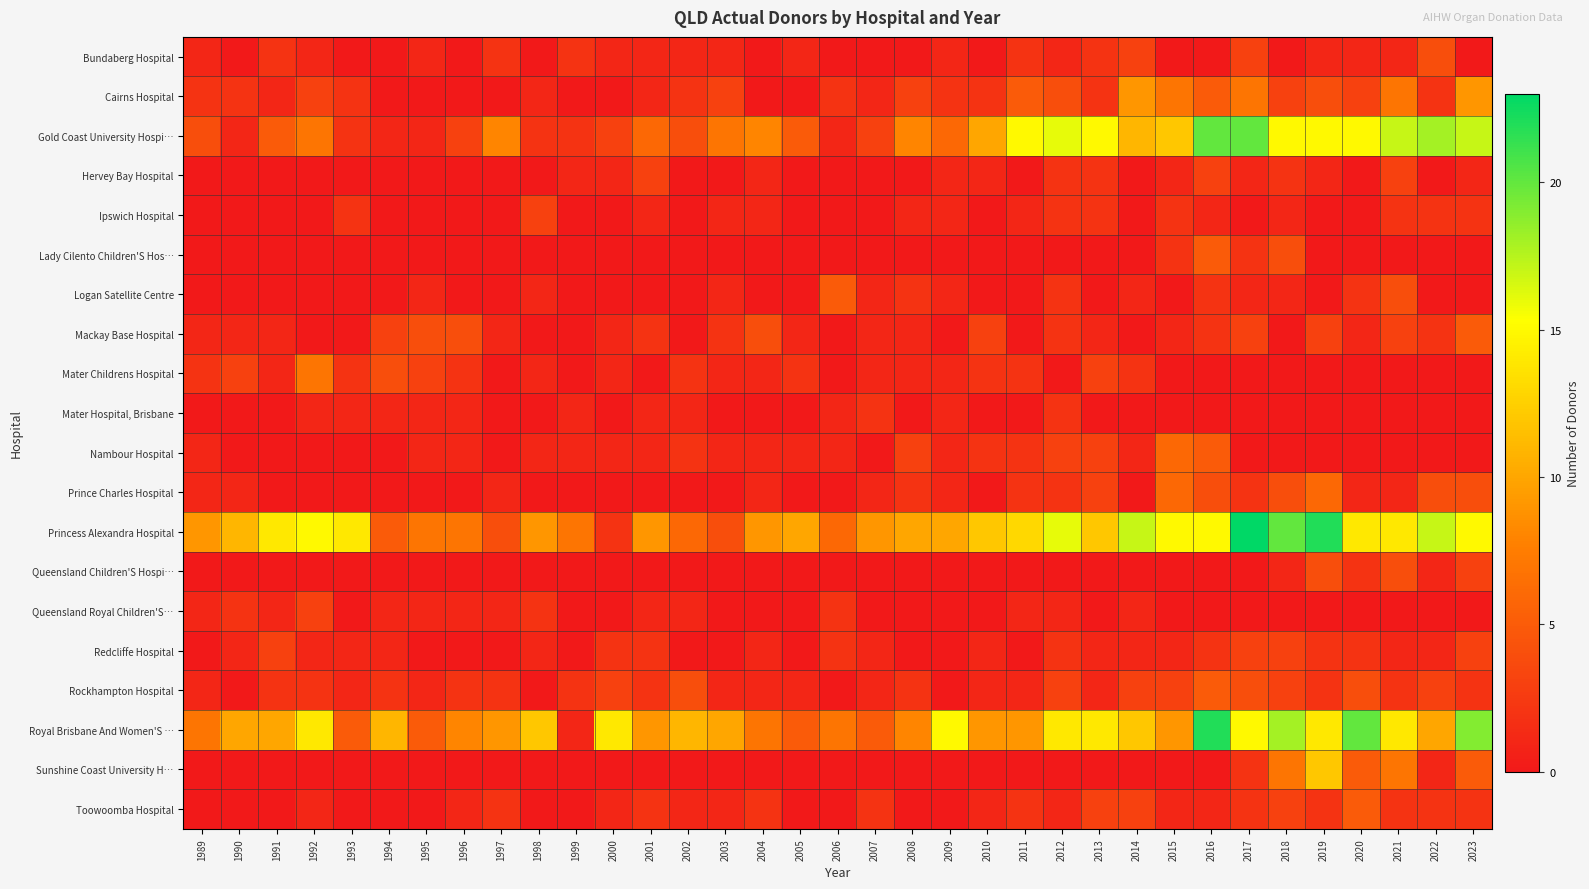

Reading left to right, list all the values displayed in this chart.

Bundaberg Hospital: 1989=1	1990=0	1991=2	1992=1	1993=0	1994=0	1995=1	1996=0	1997=2	1998=0	1999=2	2000=1	2001=1	2002=1	2003=1	2004=0	2005=1	2006=0	2007=0	2008=0	2009=1	2010=0	2011=2	2012=1	2013=2	2014=3	2015=0	2016=0	2017=3	2018=0	2019=1	2020=1	2021=1	2022=4	2023=0
Cairns Hospital: 1989=2	1990=2	1991=1	1992=3	1993=2	1994=0	1995=0	1996=0	1997=0	1998=1	1999=0	2000=0	2001=1	2002=2	2003=3	2004=0	2005=0	2006=2	2007=1	2008=3	2009=2	2010=2	2011=5	2012=4	2013=2	2014=9	2015=7	2016=5	2017=7	2018=3	2019=4	2020=3	2021=7	2022=2	2023=9
Gold Coast University Hospi…: 1989=4	1990=1	1991=5	1992=7	1993=2	1994=1	1995=1	1996=3	1997=8	1998=2	1999=2	2000=3	2001=6	2002=4	2003=7	2004=8	2005=5	2006=1	2007=3	2008=8	2009=6	2010=10	2011=15	2012=16	2013=15	2014=11	2015=12	2016=20	2017=20	2018=15	2019=15	2020=15	2021=17	2022=18	2023=17
Hervey Bay Hospital: 1989=0	1990=0	1991=0	1992=0	1993=0	1994=0	1995=0	1996=0	1997=0	1998=0	1999=1	2000=1	2001=3	2002=0	2003=0	2004=1	2005=0	2006=0	2007=0	2008=0	2009=1	2010=1	2011=0	2012=2	2013=2	2014=0	2015=1	2016=3	2017=1	2018=2	2019=1	2020=0	2021=3	2022=0	2023=1
Ipswich Hospital: 1989=0	1990=0	1991=0	1992=0	1993=2	1994=0	1995=0	1996=0	1997=0	1998=3	1999=0	2000=0	2001=1	2002=0	2003=1	2004=1	2005=0	2006=0	2007=0	2008=1	2009=1	2010=0	2011=1	2012=2	2013=2	2014=0	2015=2	2016=1	2017=0	2018=1	2019=0	2020=0	2021=2	2022=2	2023=2
Lady Cilento Children'S Hos…: 1989=0	1990=0	1991=0	1992=0	1993=0	1994=0	1995=0	1996=0	1997=0	1998=0	1999=0	2000=0	2001=0	2002=0	2003=0	2004=0	2005=0	2006=0	2007=0	2008=0	2009=0	2010=0	2011=0	2012=0	2013=0	2014=0	2015=2	2016=5	2017=2	2018=4	2019=0	2020=0	2021=0	2022=0	2023=0
Logan Satellite Centre: 1989=0	1990=0	1991=0	1992=0	1993=0	1994=0	1995=1	1996=0	1997=0	1998=1	1999=0	2000=0	2001=0	2002=0	2003=1	2004=0	2005=0	2006=5	2007=1	2008=2	2009=1	2010=0	2011=0	2012=2	2013=0	2014=1	2015=0	2016=2	2017=1	2018=1	2019=0	2020=2	2021=4	2022=0	2023=0
Mackay Base Hospital: 1989=1	1990=1	1991=1	1992=0	1993=0	1994=3	1995=4	1996=4	1997=1	1998=0	1999=0	2000=1	2001=2	2002=0	2003=2	2004=4	2005=1	2006=0	2007=1	2008=1	2009=0	2010=3	2011=0	2012=2	2013=1	2014=0	2015=1	2016=2	2017=3	2018=0	2019=3	2020=1	2021=3	2022=2	2023=5
Mater Childrens Hospital: 1989=2	1990=3	1991=1	1992=7	1993=2	1994=4	1995=3	1996=2	1997=0	1998=1	1999=0	2000=1	2001=0	2002=2	2003=1	2004=1	2005=2	2006=0	2007=1	2008=1	2009=1	2010=2	2011=2	2012=0	2013=3	2014=2	2015=0	2016=0	2017=0	2018=0	2019=0	2020=0	2021=0	2022=0	2023=0
Mater Hospital, Brisbane: 1989=0	1990=0	1991=0	1992=1	1993=1	1994=1	1995=1	1996=1	1997=0	1998=0	1999=1	2000=0	2001=1	2002=1	2003=0	2004=0	2005=0	2006=1	2007=2	2008=0	2009=1	2010=0	2011=0	2012=2	2013=0	2014=0	2015=0	2016=0	2017=0	2018=0	2019=0	2020=0	2021=0	2022=0	2023=0
Nambour Hospital: 1989=1	1990=0	1991=0	1992=0	1993=0	1994=0	1995=1	1996=1	1997=0	1998=1	1999=1	2000=1	2001=1	2002=2	2003=1	2004=1	2005=1	2006=1	2007=0	2008=3	2009=1	2010=2	2011=2	2012=3	2013=3	2014=1	2015=6	2016=5	2017=0	2018=0	2019=0	2020=0	2021=0	2022=0	2023=0
Prince Charles Hospital: 1989=1	1990=1	1991=0	1992=0	1993=0	1994=0	1995=0	1996=0	1997=1	1998=0	1999=0	2000=0	2001=0	2002=0	2003=0	2004=1	2005=0	2006=0	2007=1	2008=2	2009=1	2010=0	2011=2	2012=2	2013=3	2014=0	2015=6	2016=4	2017=2	2018=4	2019=6	2020=1	2021=1	2022=4	2023=4
Princess Alexandra Hospital: 1989=9	1990=11	1991=14	1992=15	1993=14	1994=5	1995=7	1996=7	1997=4	1998=9	1999=7	2000=2	2001=9	2002=6	2003=4	2004=9	2005=10	2006=6	2007=9	2008=10	2009=10	2010=12	2011=13	2012=16	2013=12	2014=17	2015=15	2016=15	2017=23	2018=20	2019=22	2020=14	2021=14	2022=17	2023=15
Queensland Children'S Hospi…: 1989=0	1990=0	1991=0	1992=0	1993=0	1994=0	1995=0	1996=0	1997=0	1998=0	1999=0	2000=0	2001=0	2002=0	2003=0	2004=0	2005=0	2006=0	2007=0	2008=0	2009=0	2010=0	2011=0	2012=0	2013=0	2014=0	2015=0	2016=0	2017=0	2018=1	2019=4	2020=2	2021=4	2022=1	2023=3
Queensland Royal Children'S…: 1989=1	1990=2	1991=1	1992=3	1993=0	1994=1	1995=1	1996=1	1997=1	1998=2	1999=0	2000=0	2001=1	2002=1	2003=0	2004=0	2005=0	2006=2	2007=0	2008=0	2009=0	2010=0	2011=1	2012=1	2013=0	2014=1	2015=0	2016=0	2017=0	2018=0	2019=0	2020=0	2021=0	2022=0	2023=0
Redcliffe Hospital: 1989=0	1990=1	1991=3	1992=1	1993=1	1994=1	1995=0	1996=0	1997=0	1998=1	1999=0	2000=2	2001=2	2002=0	2003=0	2004=1	2005=0	2006=2	2007=1	2008=0	2009=0	2010=1	2011=0	2012=2	2013=1	2014=1	2015=1	2016=2	2017=3	2018=3	2019=2	2020=2	2021=1	2022=1	2023=3
Rockhampton Hospital: 1989=1	1990=0	1991=2	1992=2	1993=1	1994=2	1995=1	1996=2	1997=2	1998=0	1999=2	2000=3	2001=2	2002=4	2003=1	2004=1	2005=1	2006=0	2007=1	2008=2	2009=0	2010=1	2011=1	2012=3	2013=1	2014=3	2015=3	2016=5	2017=4	2018=3	2019=2	2020=4	2021=2	2022=3	2023=2
Royal Brisbane And Women'S …: 1989=7	1990=10	1991=10	1992=14	1993=5	1994=11	1995=5	1996=8	1997=9	1998=12	1999=1	2000=14	2001=9	2002=11	2003=10	2004=7	2005=5	2006=7	2007=5	2008=8	2009=15	2010=9	2011=9	2012=14	2013=14	2014=12	2015=9	2016=22	2017=15	2018=18	2019=14	2020=20	2021=14	2022=10	2023=19
Sunshine Coast University H…: 1989=0	1990=0	1991=0	1992=0	1993=0	1994=0	1995=0	1996=0	1997=0	1998=0	1999=0	2000=0	2001=0	2002=0	2003=0	2004=0	2005=0	2006=0	2007=0	2008=0	2009=0	2010=0	2011=0	2012=0	2013=0	2014=0	2015=0	2016=0	2017=2	2018=7	2019=12	2020=5	2021=7	2022=1	2023=5
Toowoomba Hospital: 1989=0	1990=0	1991=0	1992=1	1993=0	1994=0	1995=0	1996=1	1997=2	1998=0	1999=0	2000=1	2001=2	2002=1	2003=1	2004=2	2005=0	2006=0	2007=2	2008=0	2009=0	2010=1	2011=2	2012=1	2013=3	2014=3	2015=1	2016=1	2017=2	2018=3	2019=2	2020=5	2021=2	2022=2	2023=2